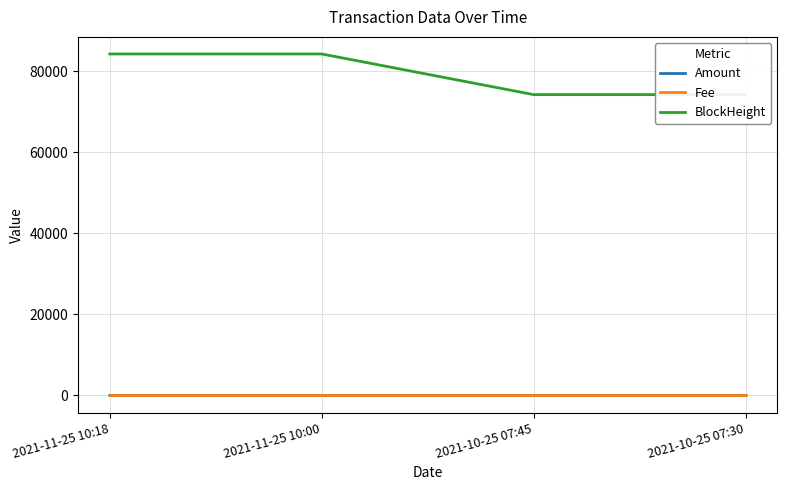

What is the spread (max minus min) of values at 2021-11-25 10:18?

84225.0